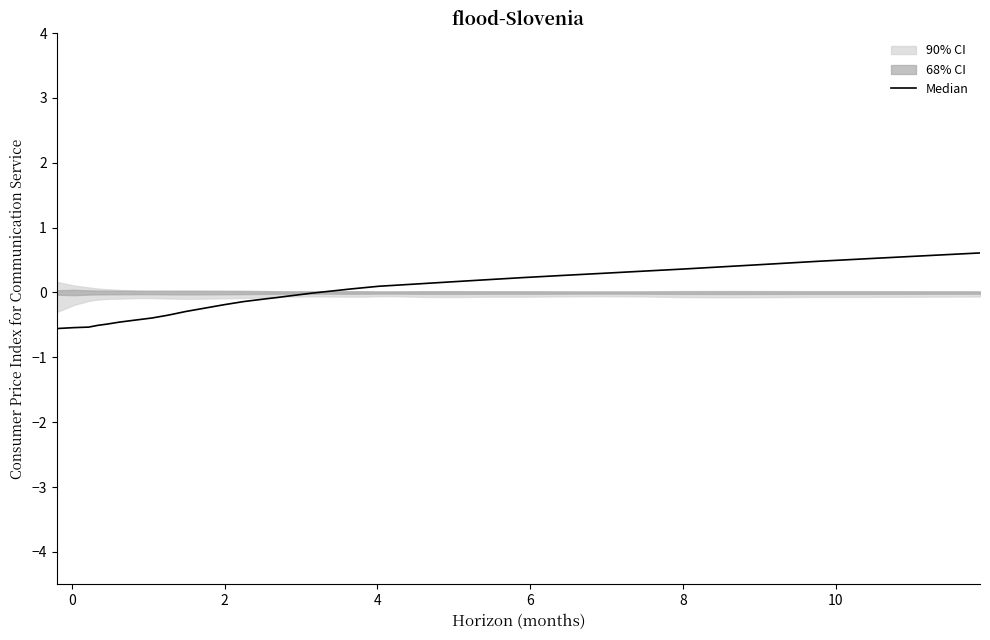

How many negative values are there?

18